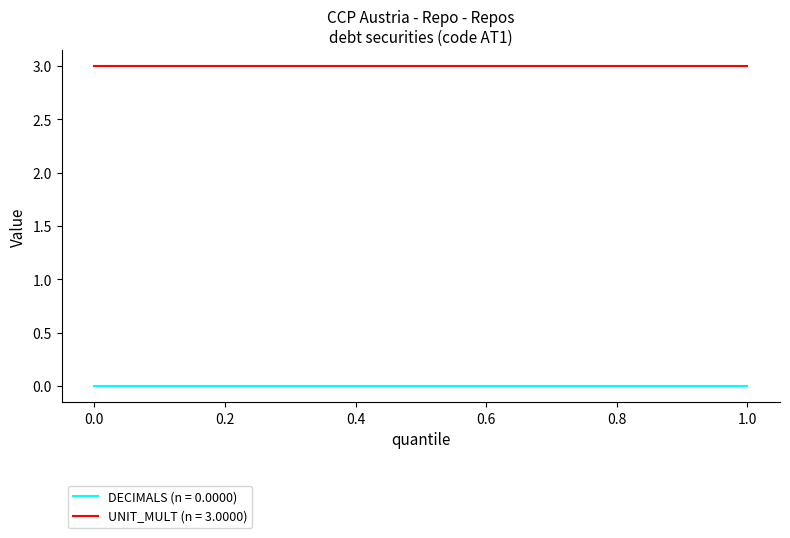

True or false: UNIT_MULT (n = 3.0000) and DECIMALS (n = 0.0000) cross at least once.

False